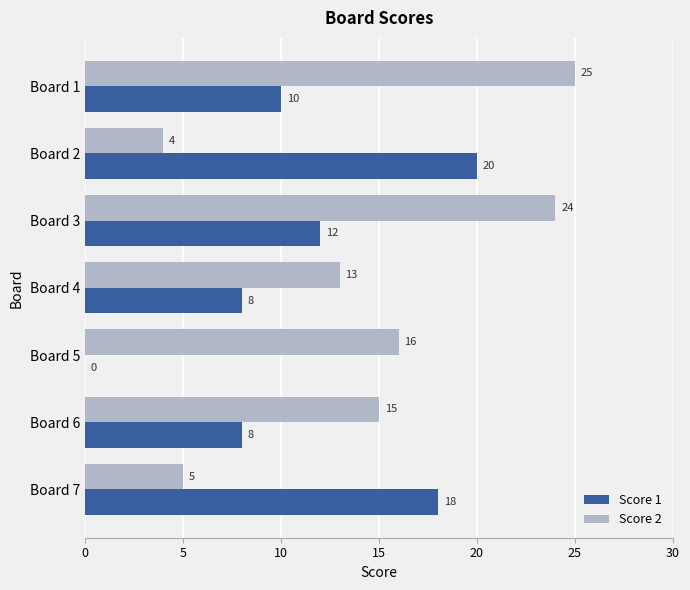

What is the greatest value displayed?

25